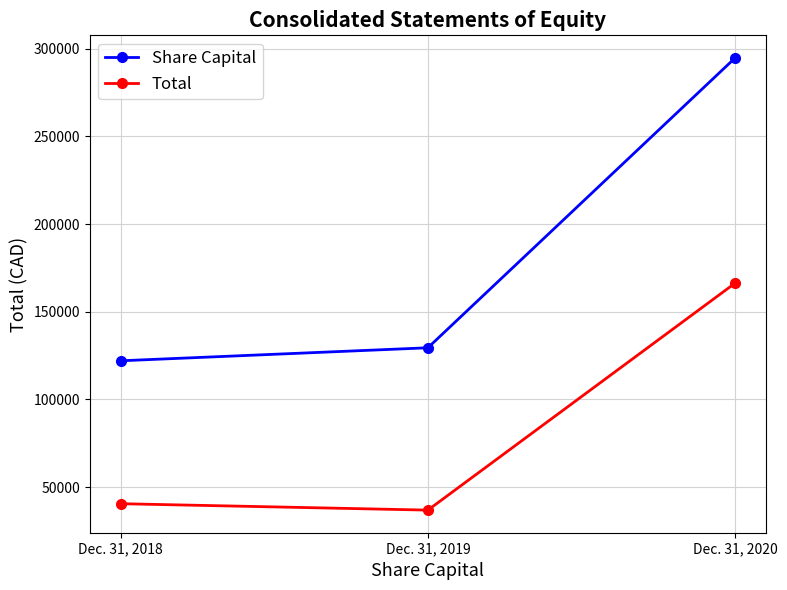

What is the maximum value for Share Capital?

294710